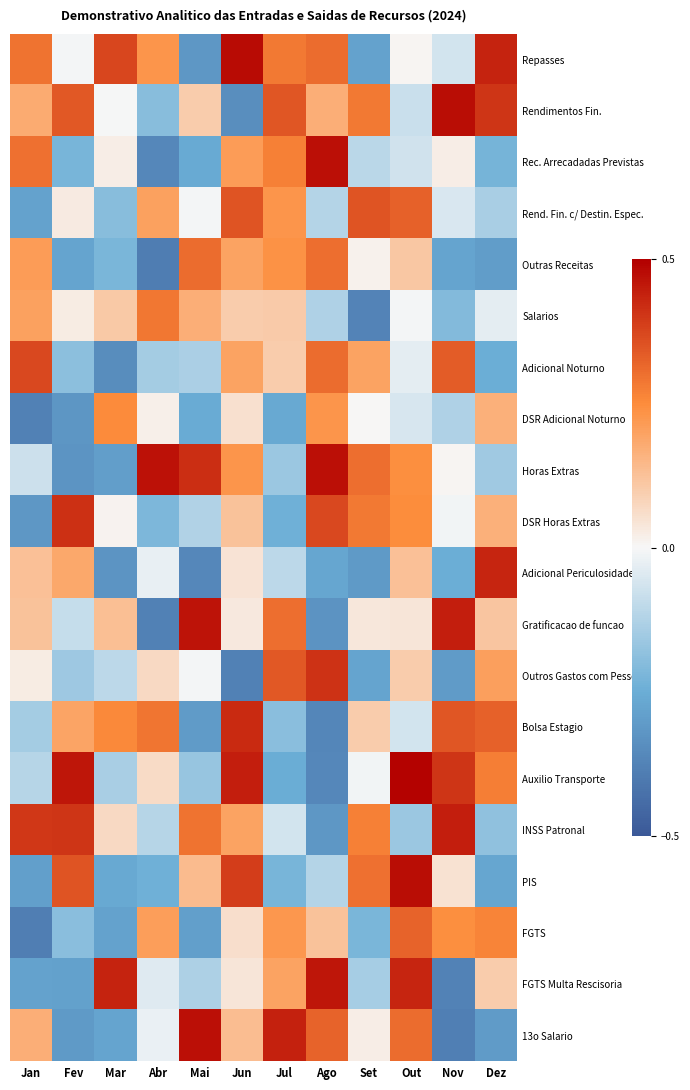

What is the smallest value displayed?

-0.4